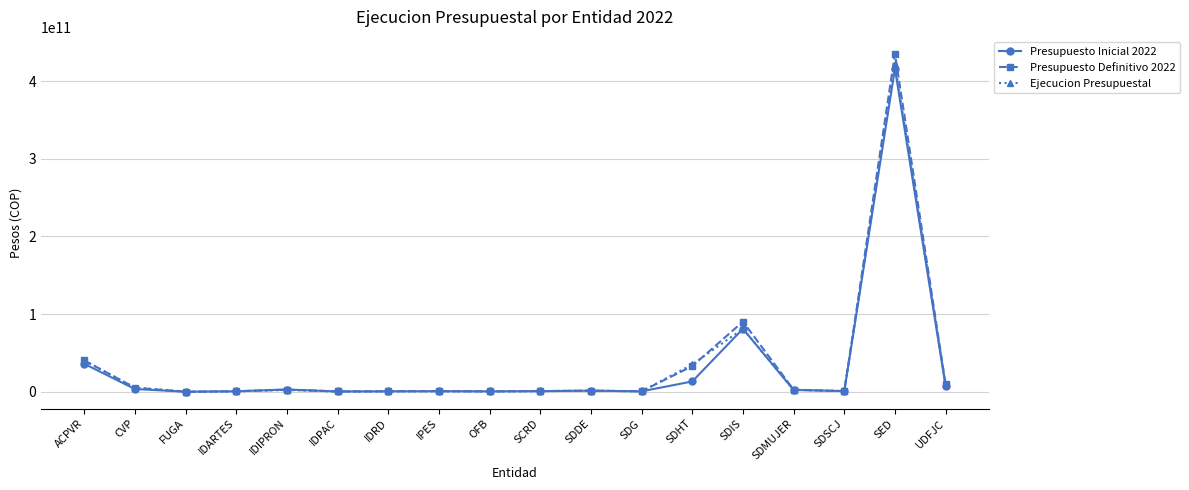

Does the chart display data point markers on the line(s)?

Yes